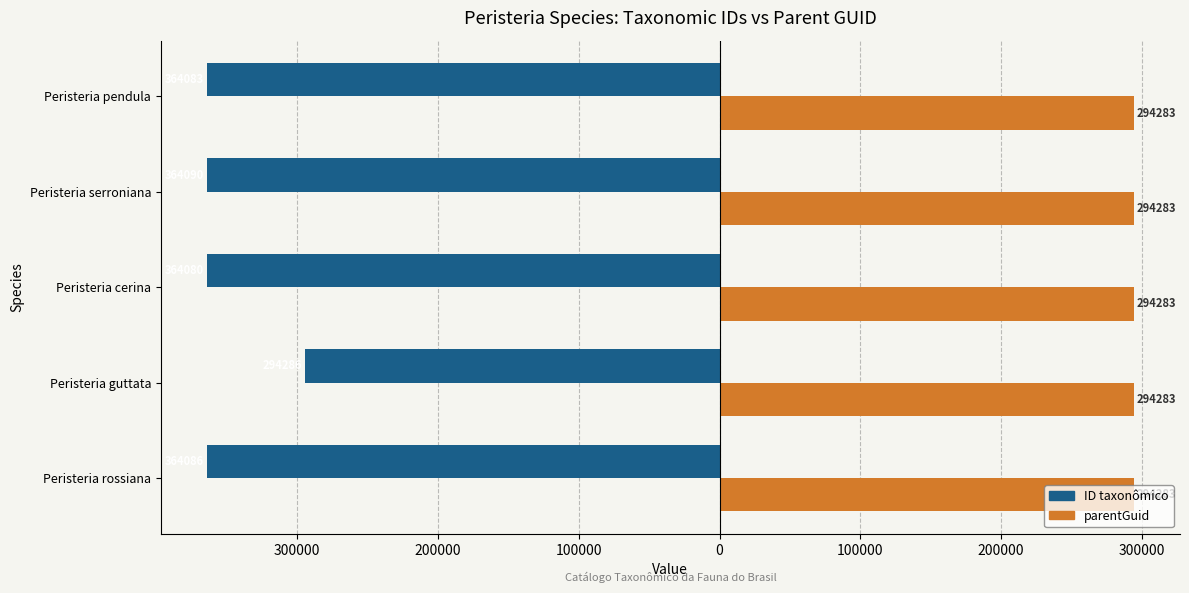

What is the minimum value shown in the chart?

-364090.0